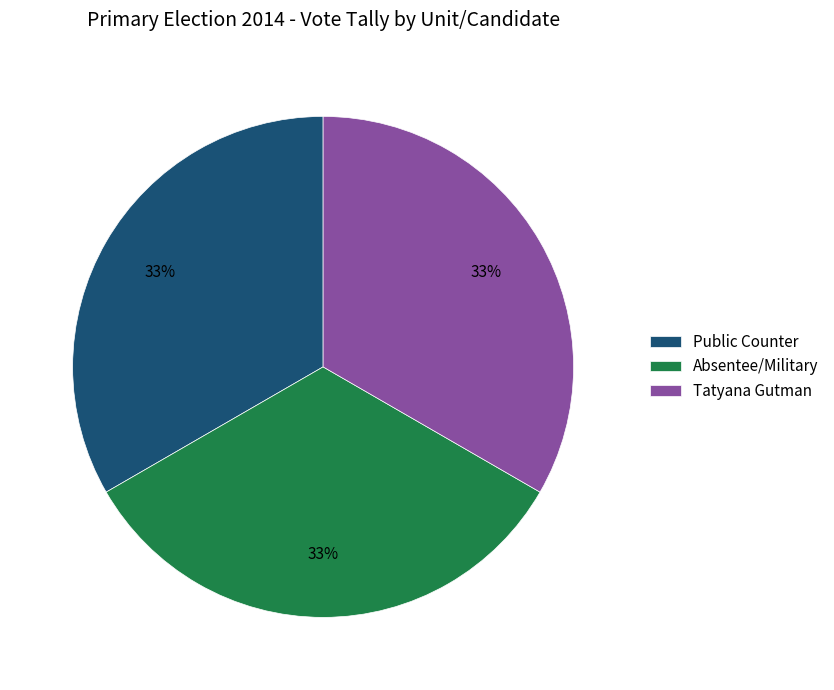

To the nearest percent, what is the combined percentage of Tatyana Gutman and Absentee/Military?

67%